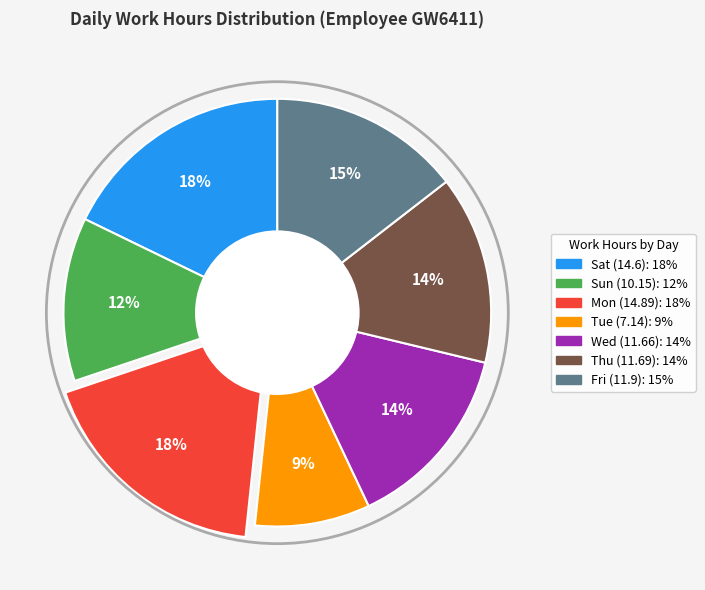

To the nearest percent, what is the combined percentage of Thu (11.69) and Tue (7.14)?

23%